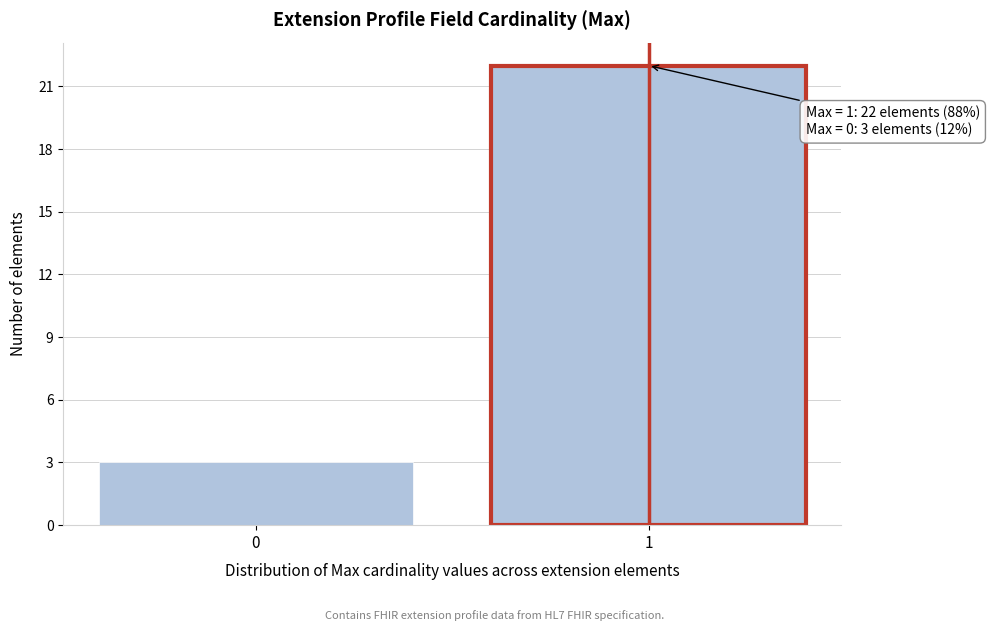

Reading left to right, list all the values displayed in this chart.

3	22